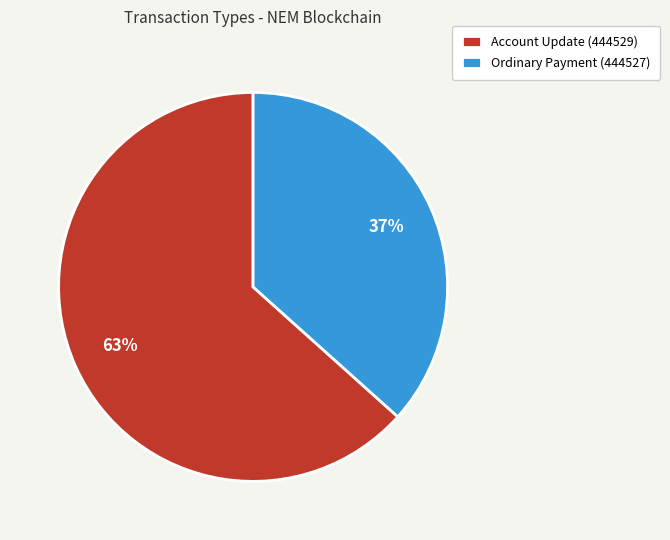

Does any single category account for the majority?

Yes